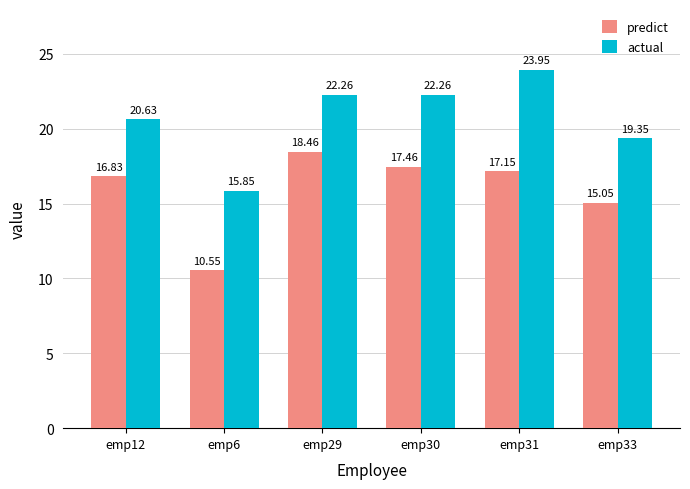

Which series has the widest spread of values?

actual